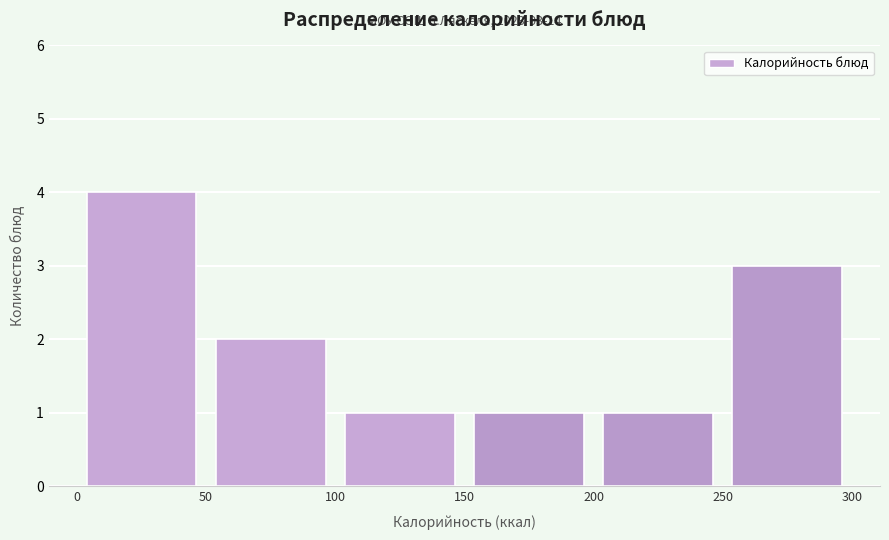

Which range on the x-axis has the tallest bar?

0 to 50